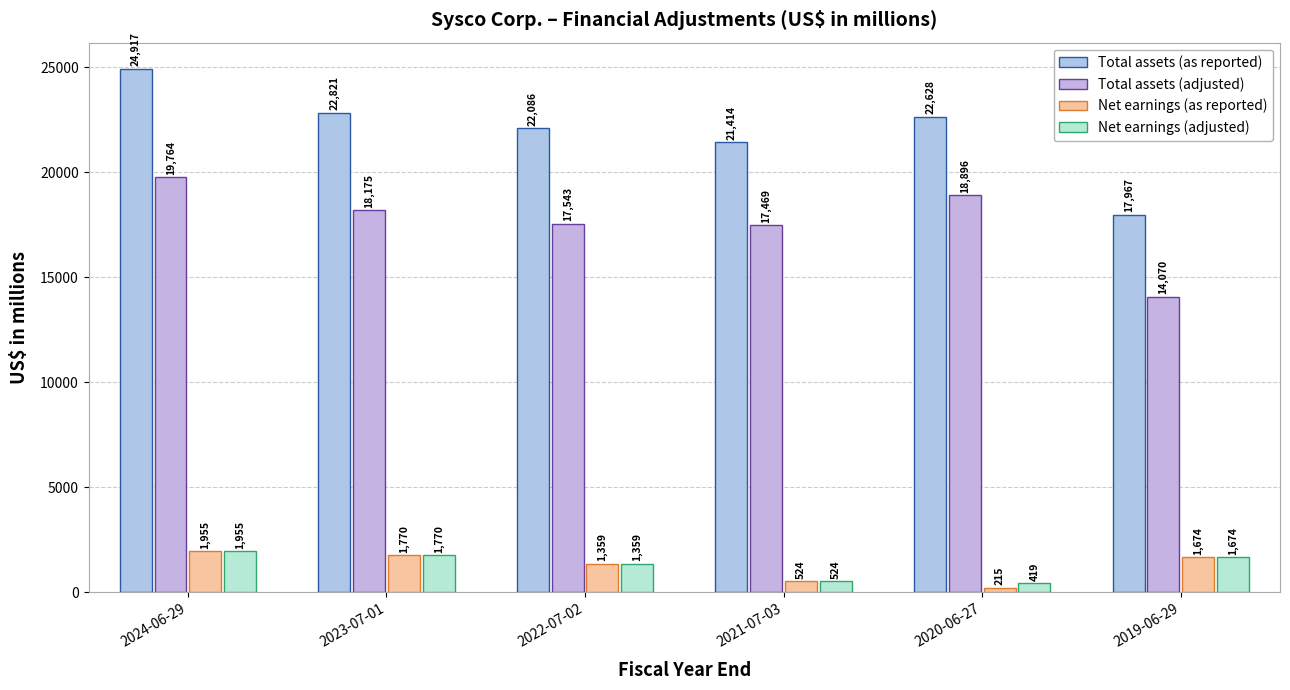

The Total assets (as reported) series shows 21414 at 2021-07-03. True or false?

True